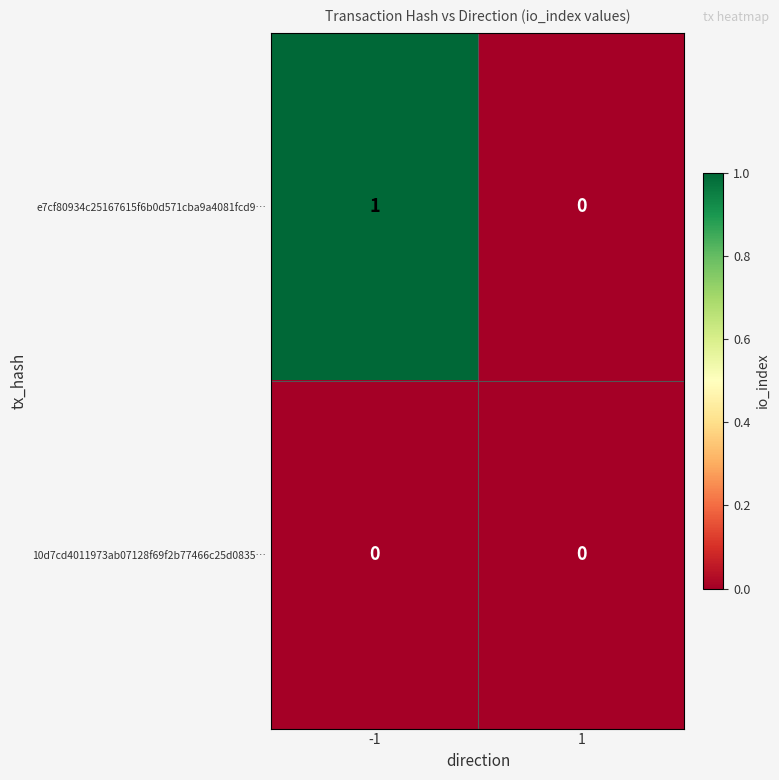

Between -1 and 1, which series saw the biggest shift?

e7cf80934c25167615f6b0d571cba9a4081fcd9…